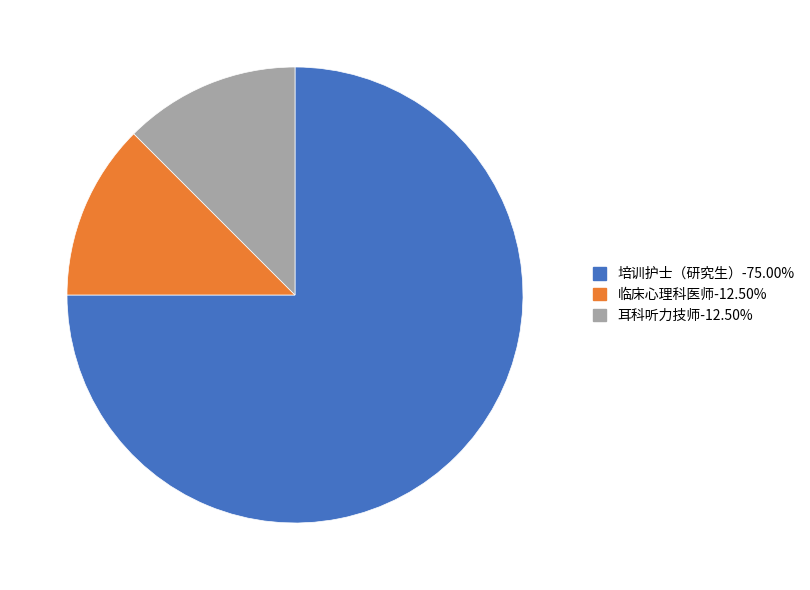

Between 临床心理科医师 and 培训护士（研究生）, which is larger?

培训护士（研究生）